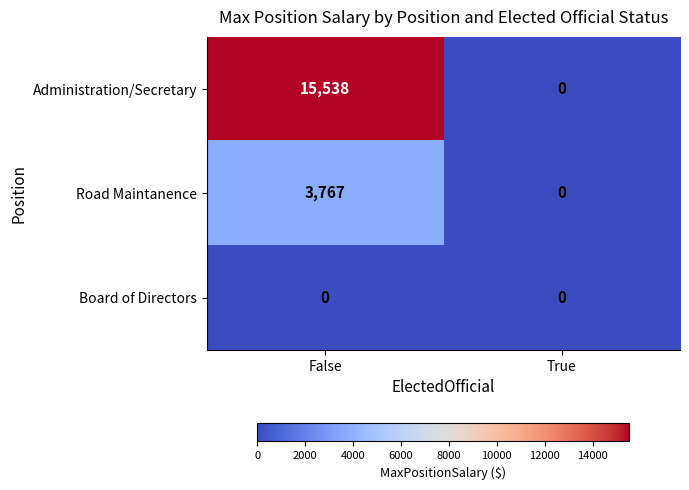

List the series in order of their overall mean, highest first.

Administration/Secretary, Road Maintanence, Board of Directors